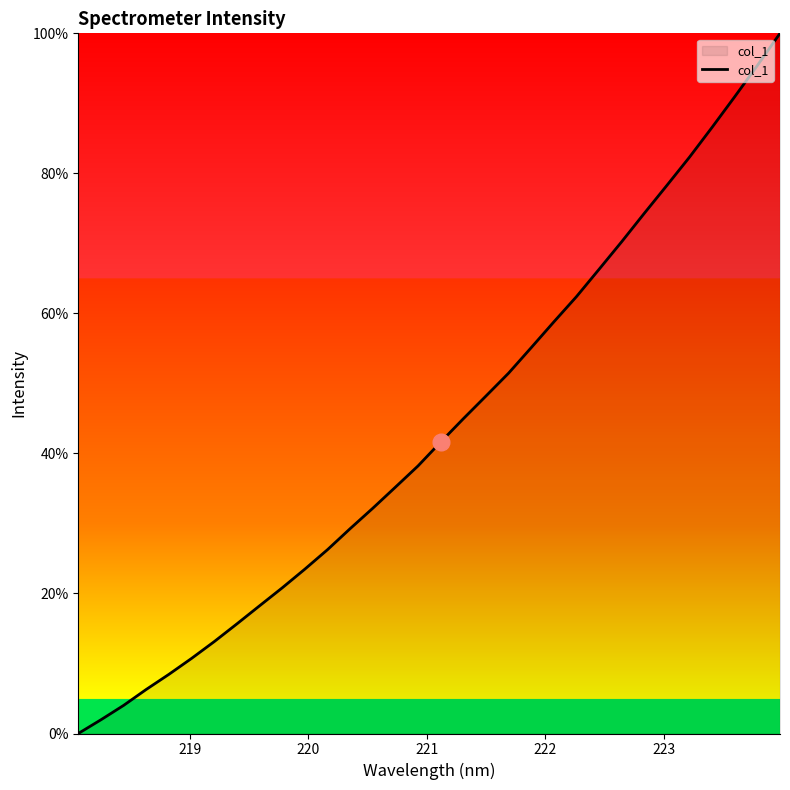

What is the difference between the maximum and minimum values?

100.0